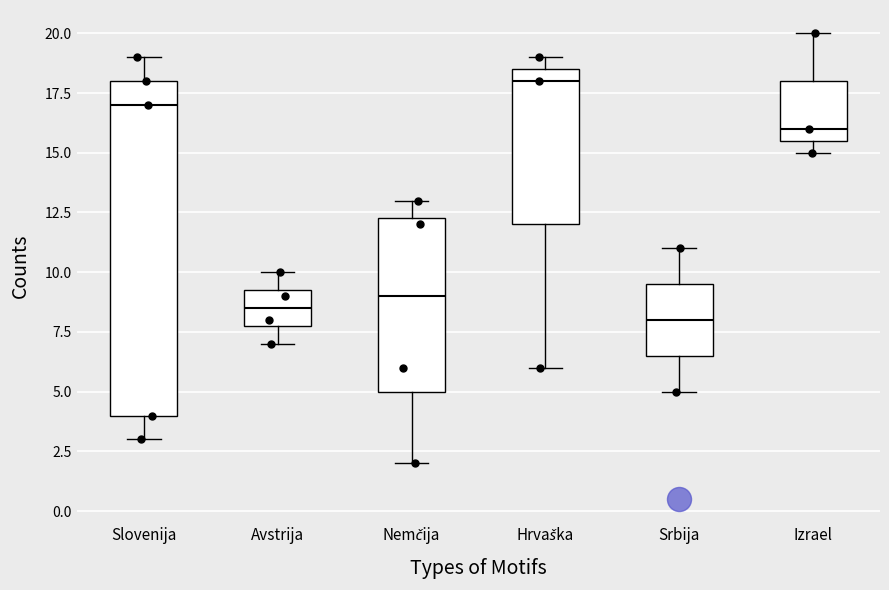

Where does the median line of the box for Srbija sit on the y-axis? The values are not printed on the chart, so give them approximately, as read against the axis.

8.0